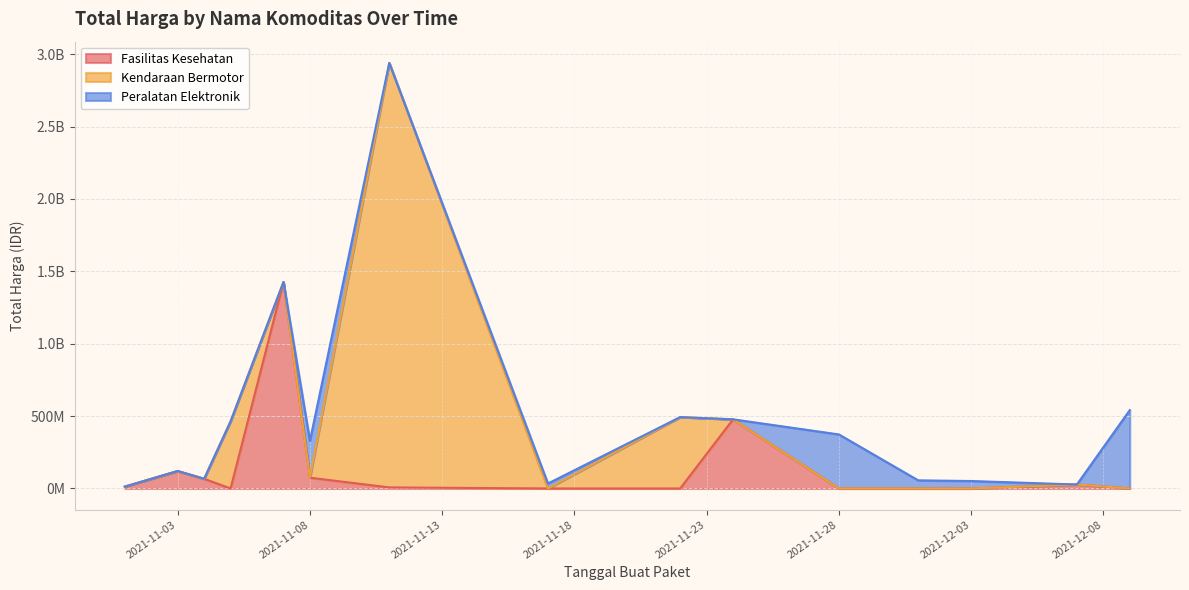

What is the difference between the maximum and second lowest values in the Fasilitas Kesehatan series?

1425685900